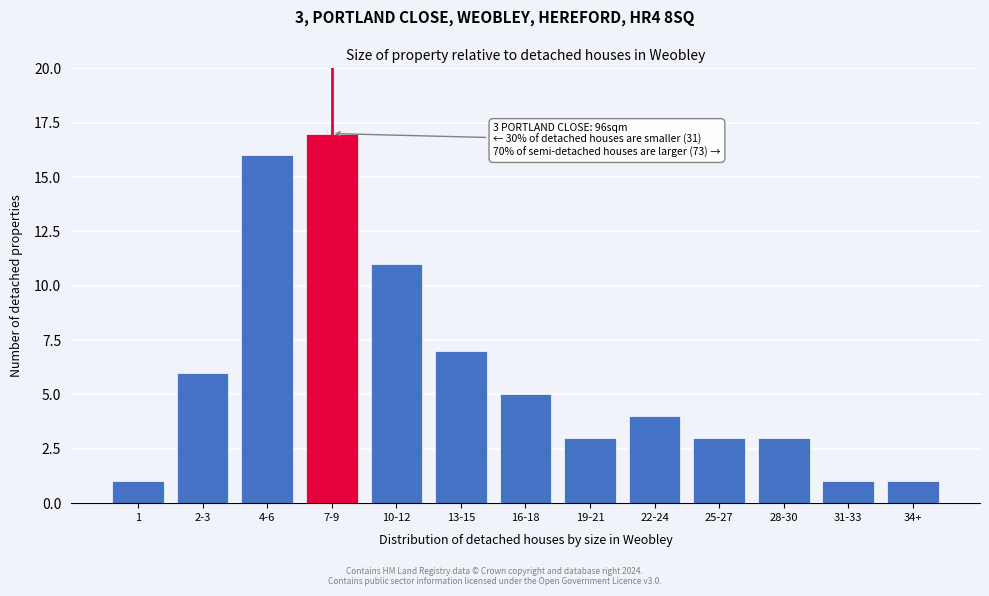

Reading left to right, extract all data points from this chart.

1=1	2-3=6	4-6=16	7-9=17	10-12=11	13-15=7	16-18=5	19-21=3	22-24=4	25-27=3	28-30=3	31-33=1	34+=1